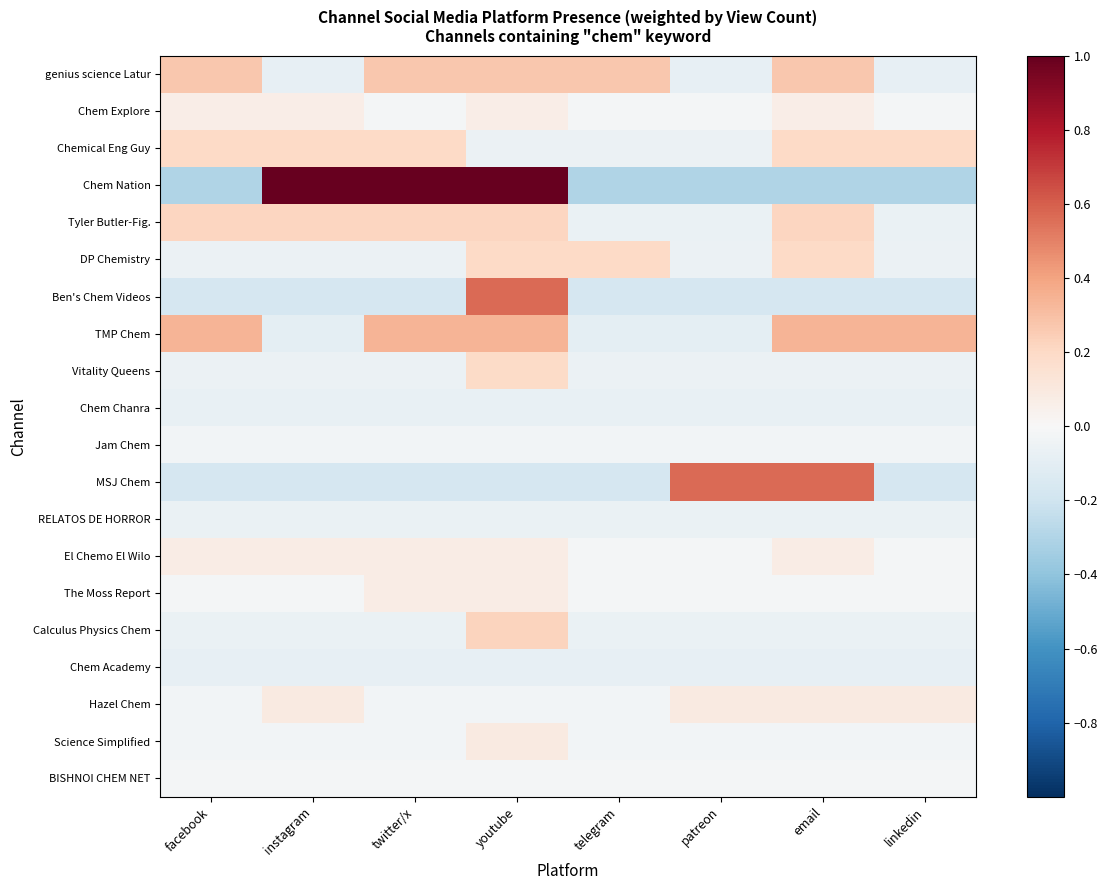

Rank the series by their maximum value, from highest to lowest.

Chem Nation, Ben's Chem Videos, MSJ Chem, TMP Chem, genius science Latur, Calculus Physics Chem, Tyler Butler-Fig., Chemical Eng Guy, DP Chemistry, Vitality Queens, Hazel Chem, Science Simplified, The Moss Report, El Chemo El Wilo, Chem Explore, BISHNOI CHEM NET, Jam Chem, RELATOS DE HORROR, Chem Chanra, Chem Academy